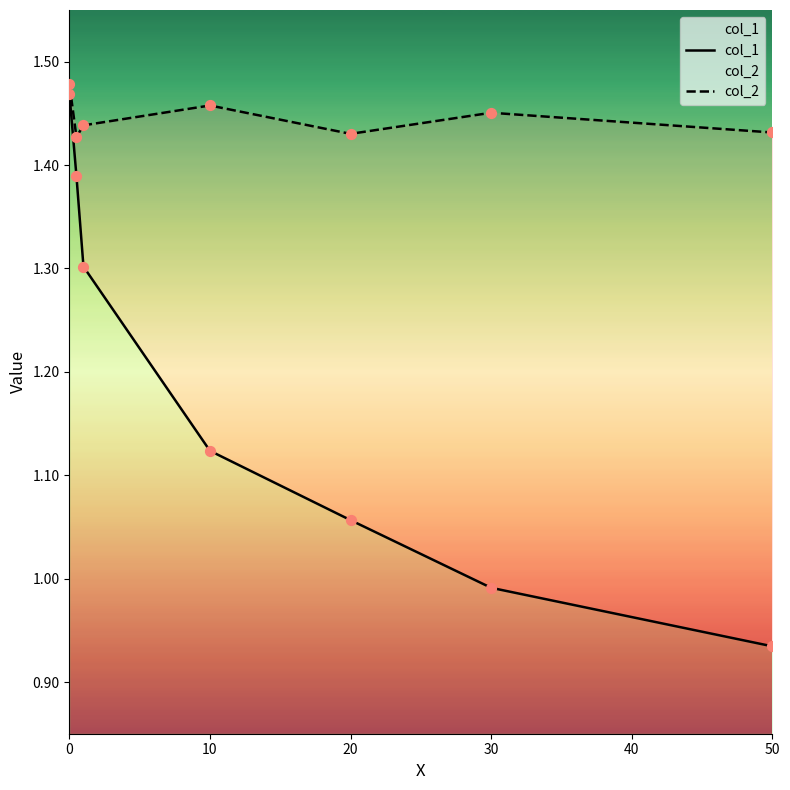

At how many categories does at least one series exceed 1?

7